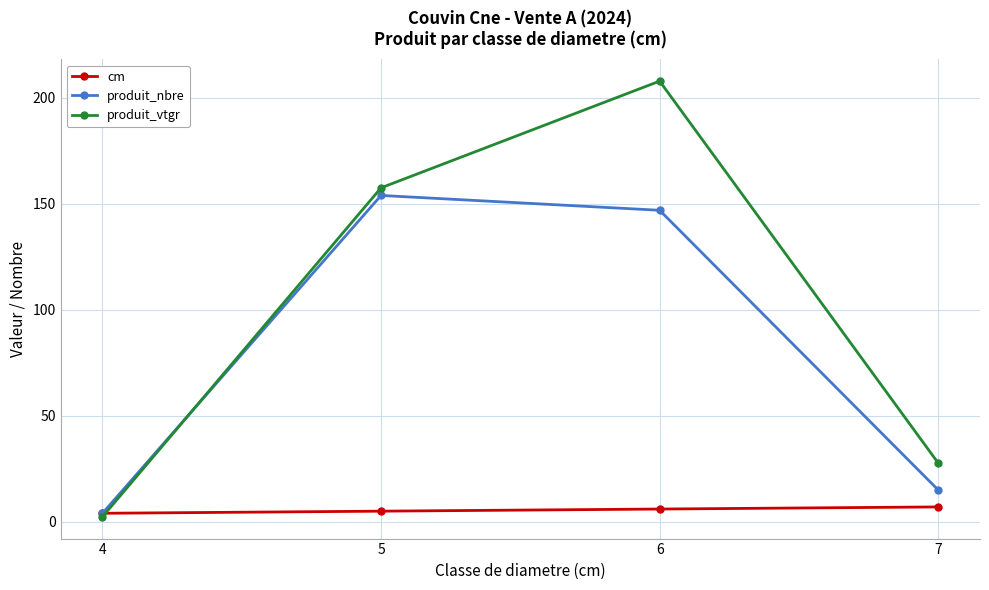

After their last crossing, which series has the higher values: cm or produit_vtgr?

produit_vtgr